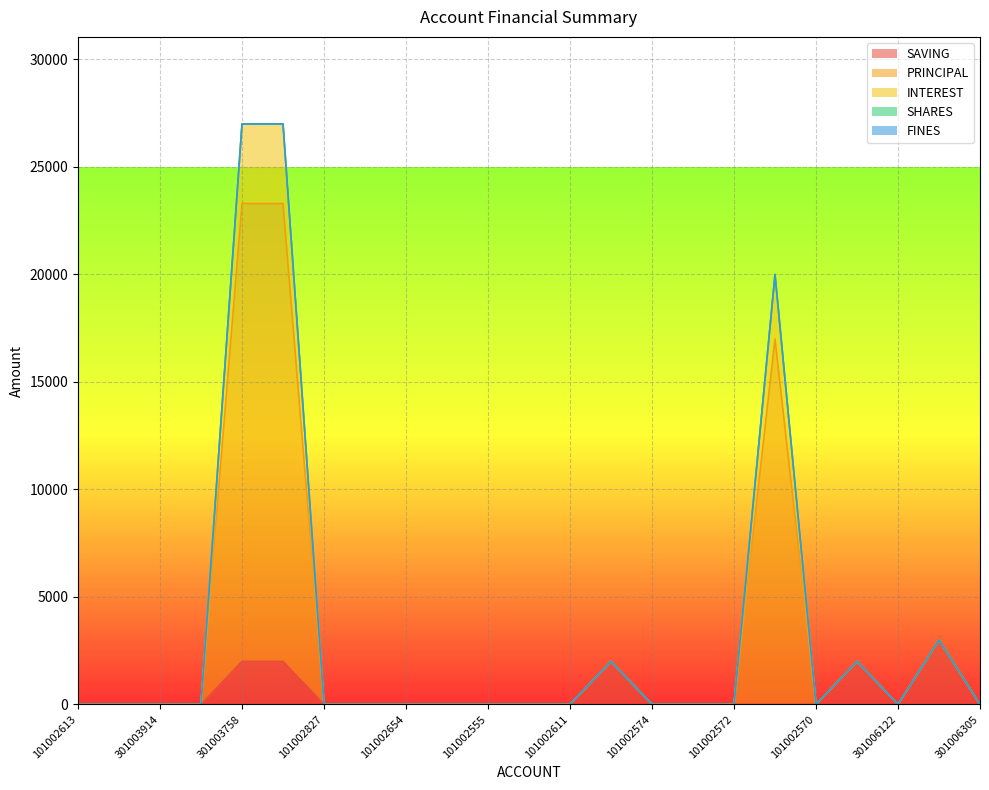

True or false: PRINCIPAL and SAVING intersect in this chart.

False